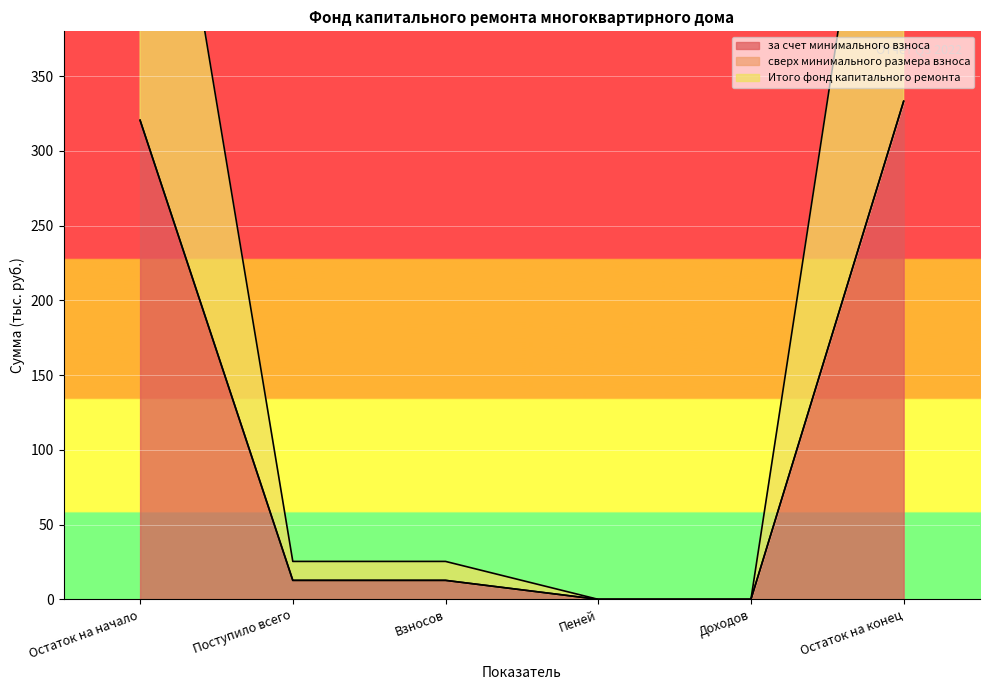

True or false: Итого фонд капитального ремонта and за счет минимального взноса cross at least once.

False